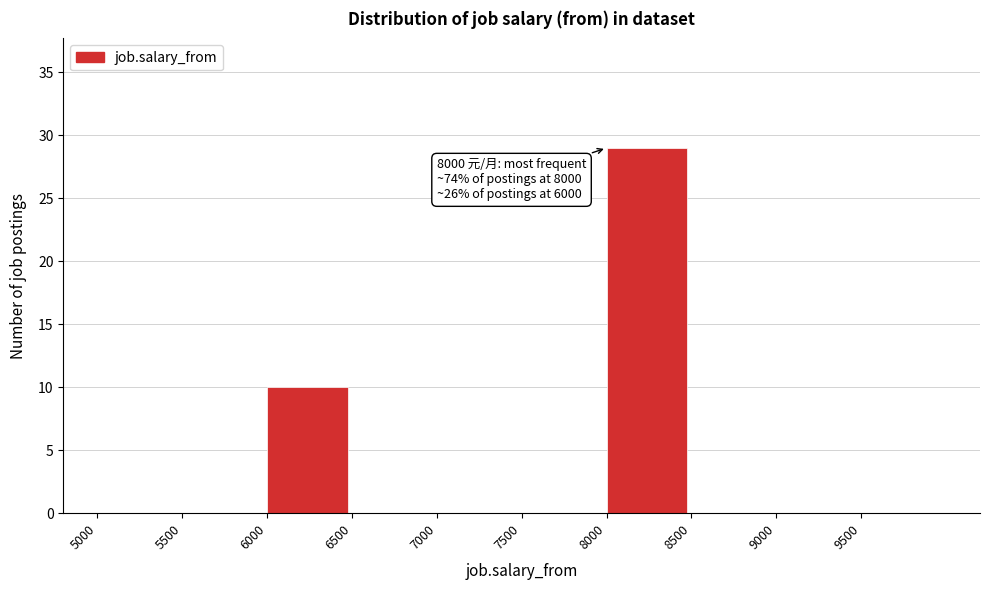

Which range on the x-axis has the tallest bar?

8000 to 8500